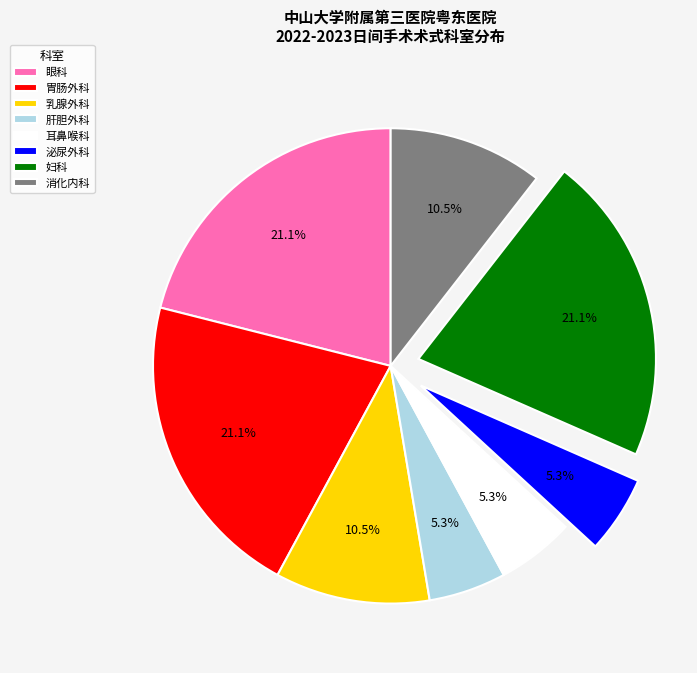

True or false: 妇科 accounts for 34% of the total.

False